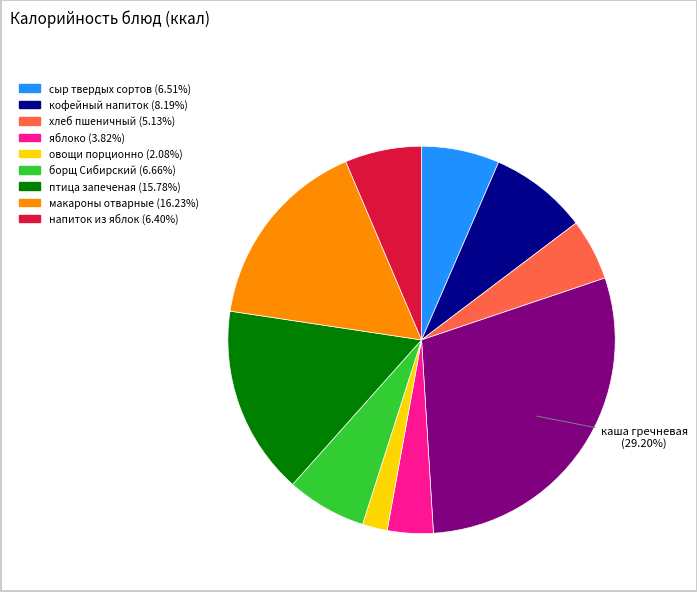

Is there any slice that represents more than half of the pie?

No